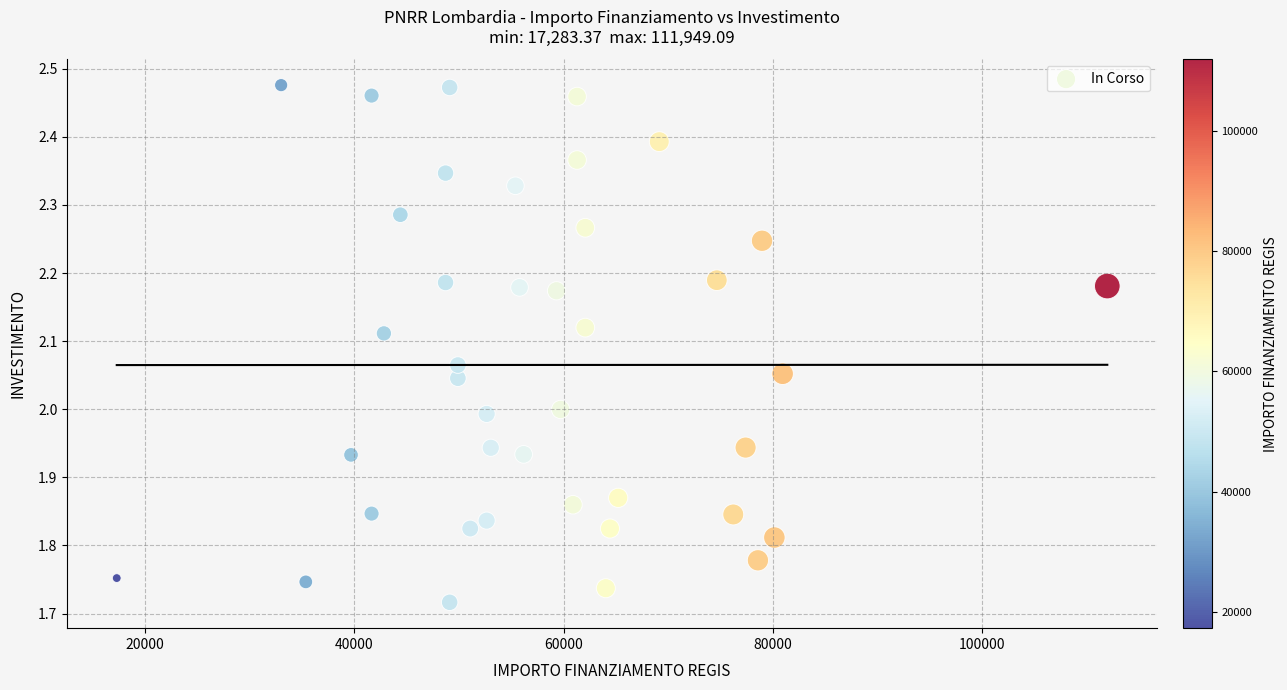

What is the range of Y values (max minus min)?

0.8